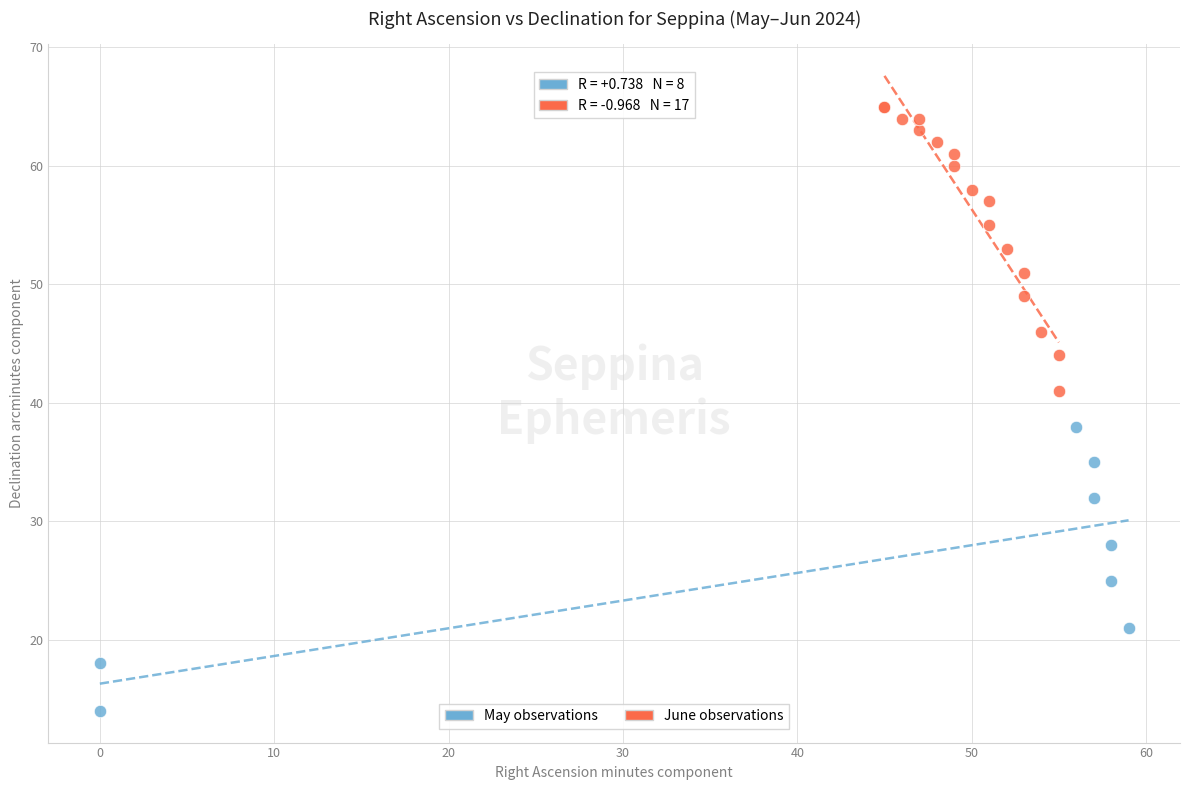

Which series contains the highest Y value?

June observations